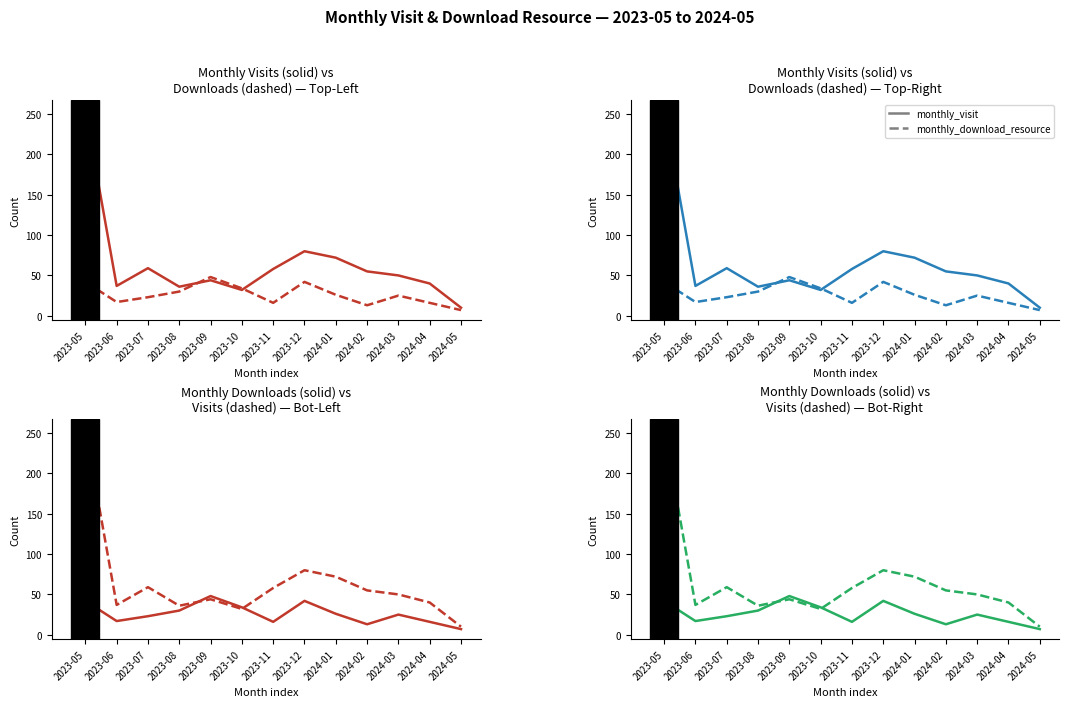

What is the difference between the highest and lowest values at 2024-01?

46